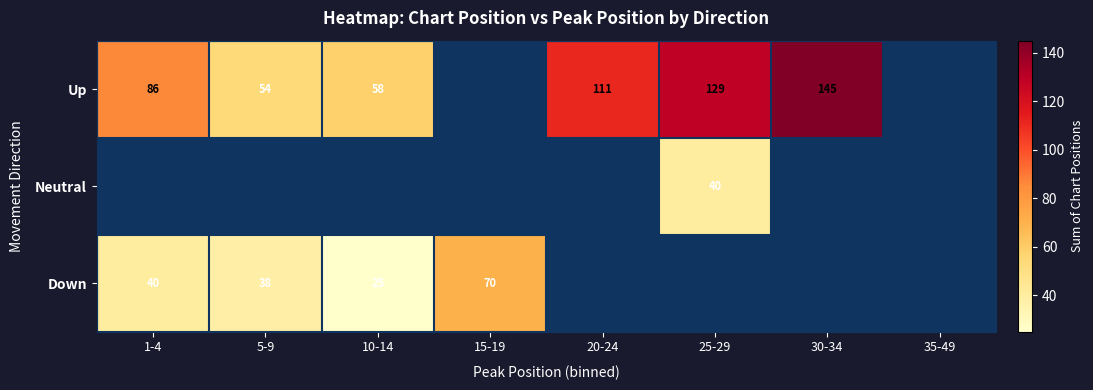

What is the difference between the Up values at 10-14 and 5-9?

4